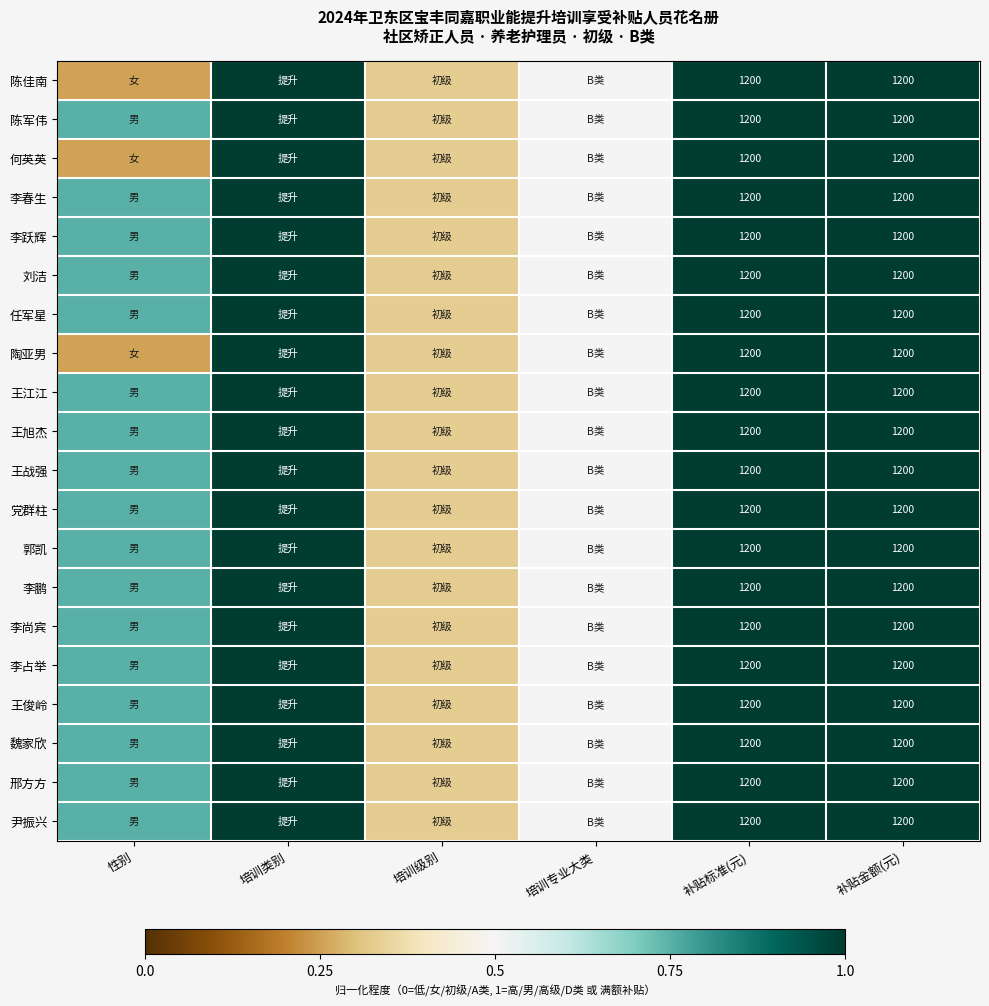

What is the difference between the 陈佳南 values at 性别 and 补贴标准(元)?

0.8